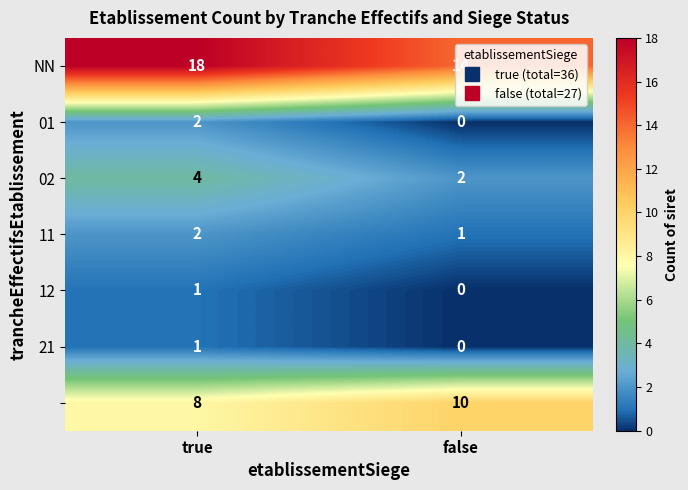

What is the difference between the highest and lowest values at true?

17